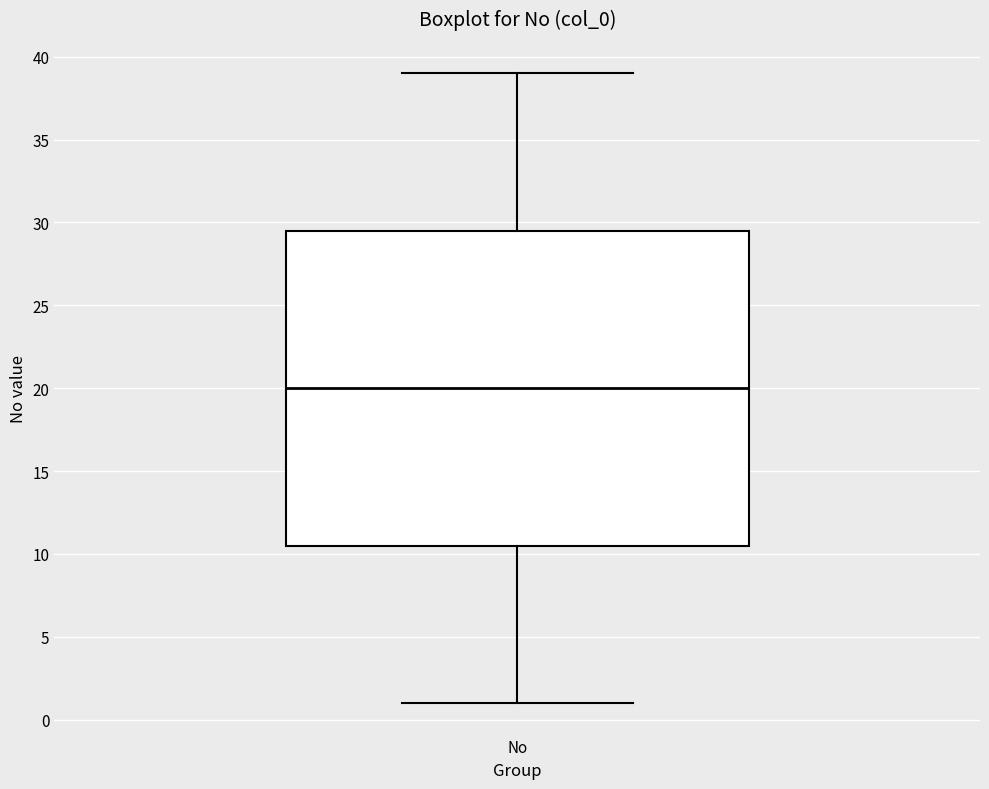

Read this box plot against the y-axis: the position of the median line, the range covered by the box, and the ends of both whiskers. The values are not printed on the chart, so give them approximately, as read against the axis.

median 20.0, box 10.5 to 29.5, whiskers 1.0 to 39.0